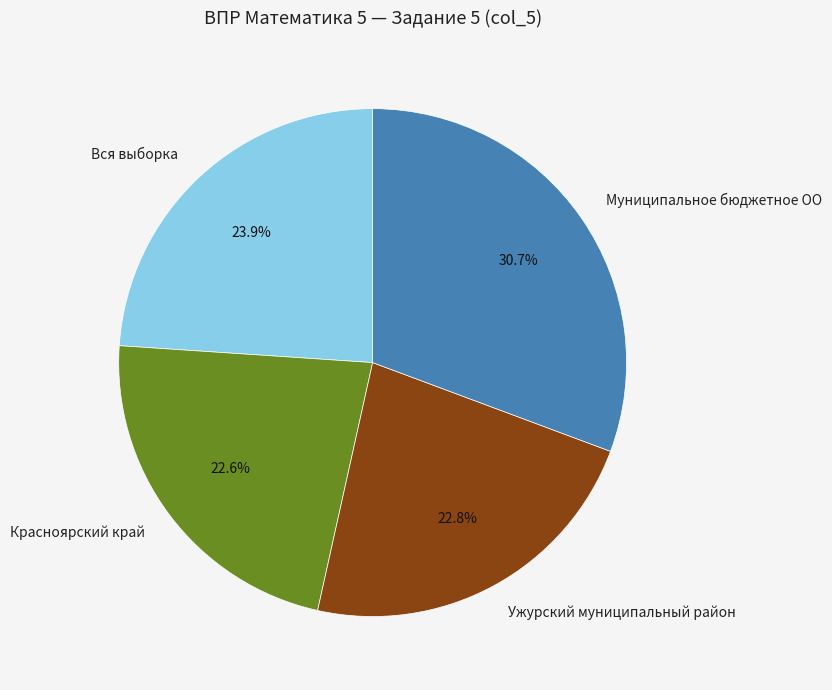

To the nearest percent, what percentage of the pie is Красноярский край?

23%